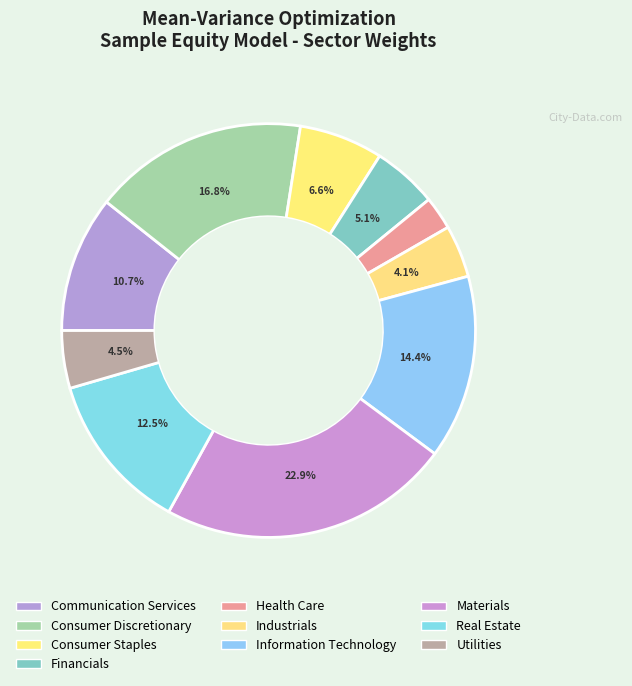

How many segments does this pie chart have?

10